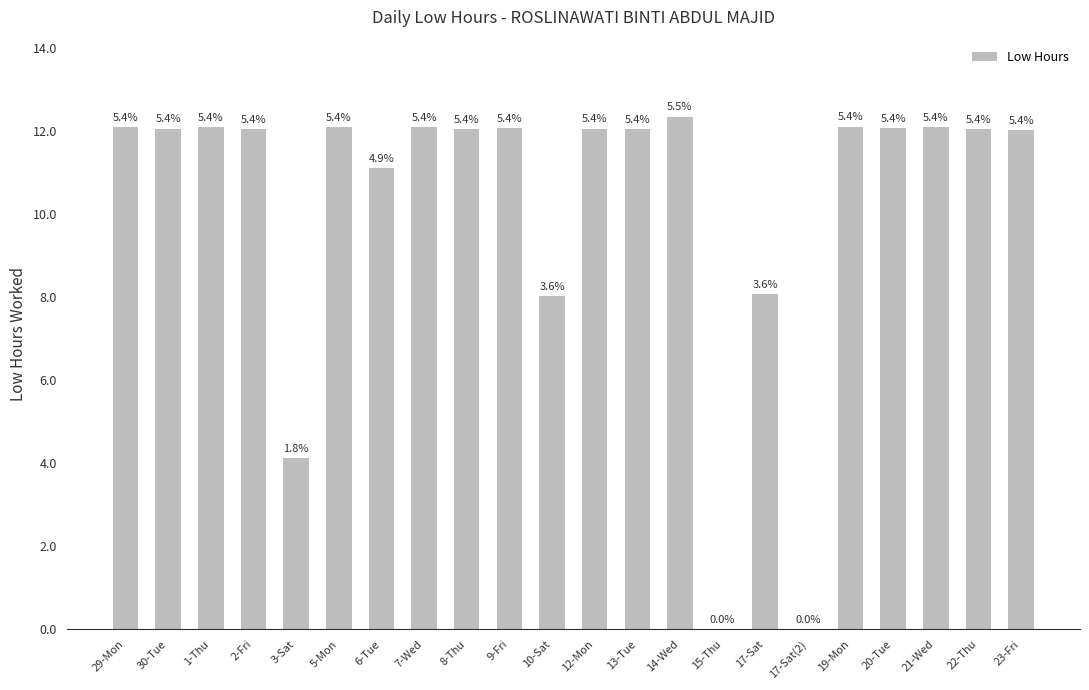

Which category has the highest value across all series?

14-Wed